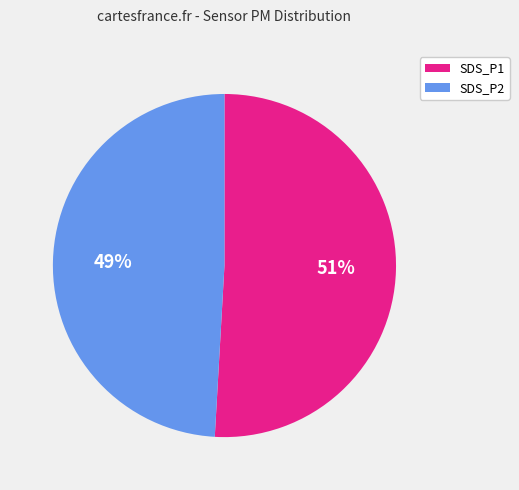

To the nearest percent, what is the combined percentage of SDS_P2 and SDS_P1?

100%